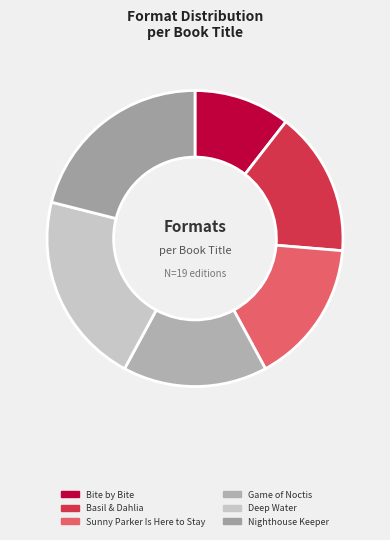

How many segments does this pie chart have?

6